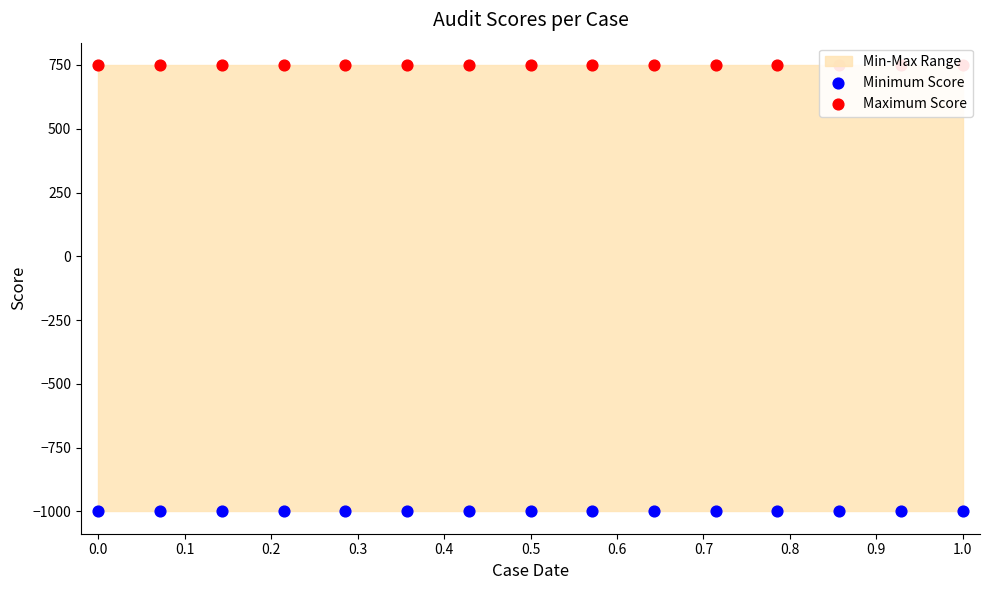

Which series reaches the minimum Y coordinate?

Minimum Score